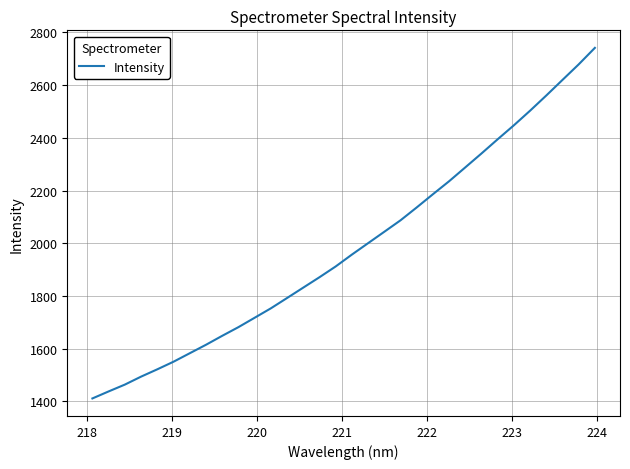

What is the minimum value shown in the chart?

1411.1